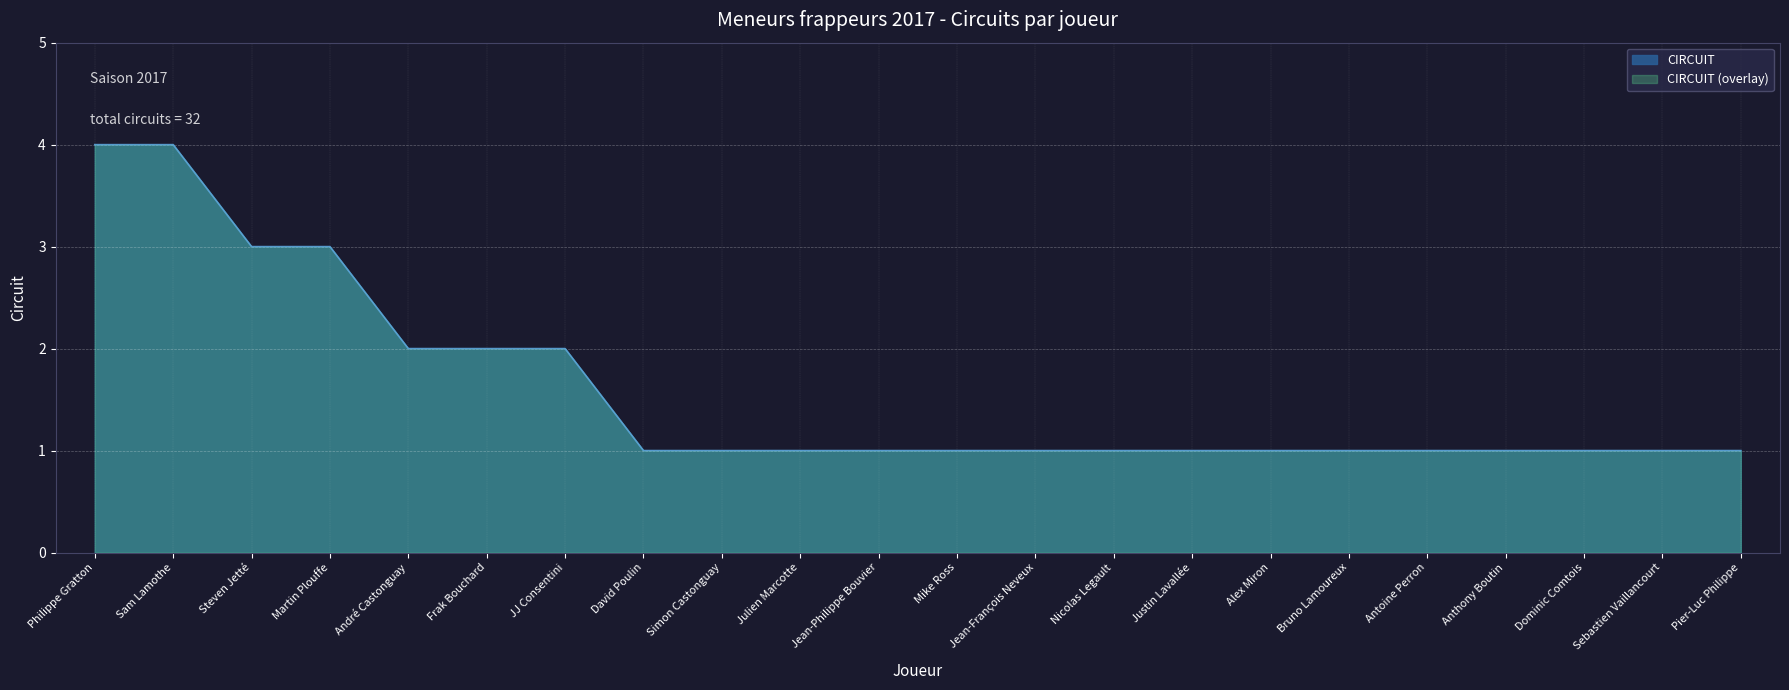

Rank the categories by value from highest to lowest.

Philippe Gratton, Sam Lamothe, Steven Jetté, Martin Plouffe, André Castonguay, Frak Bouchard, JJ Consentini, David Poulin, Simon Castonguay, Julien Marcotte, Jean-Philippe Bouvier, Mike Ross, Jean-François Neveux, Nicolas Legault, Justin Lavallée, Alex Miron, Bruno Lamoureux, Antoine Perron, Anthony Boutin, Dominic Comtois, Sebastien Vaillancourt, Pier-Luc Philippe